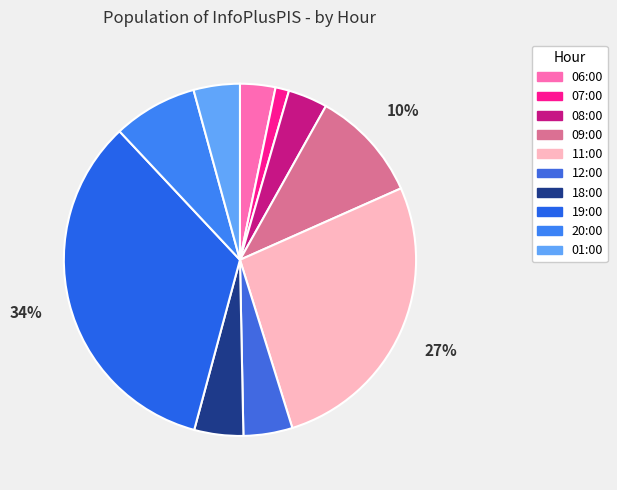

Which slice is the smallest?

07:00